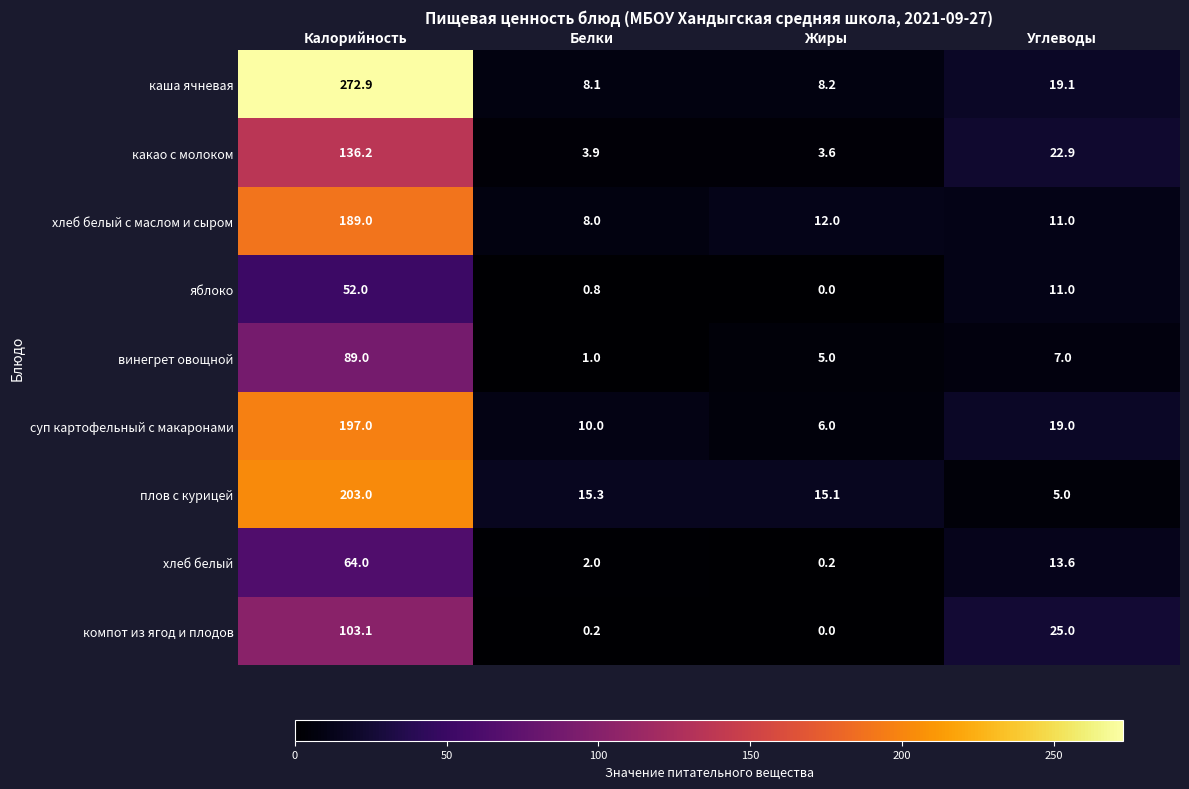

What is the total value across all series at Углеводы?

133.6